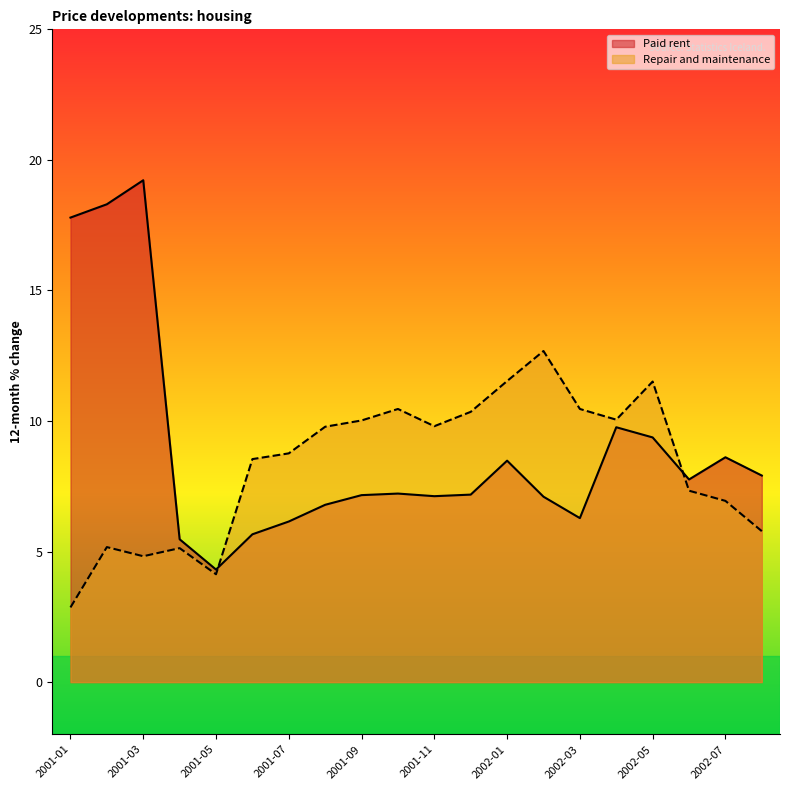

What is the difference between the second highest and second lowest values in the Repair and maintenance series?

7.4